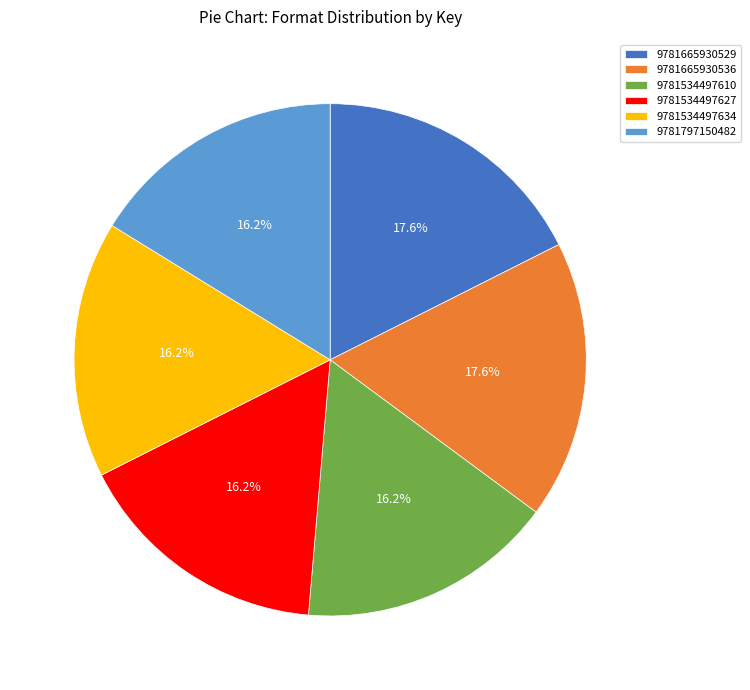

To the nearest percent, what portion does 9781665930536 represent?

18%